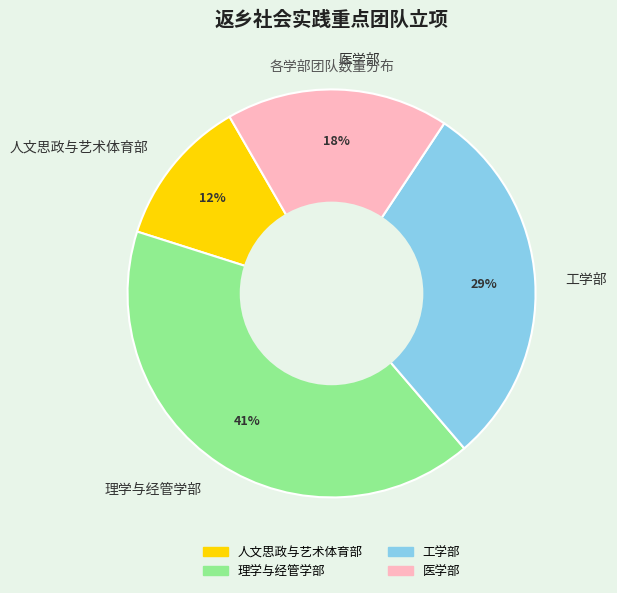

How many segments does this pie chart have?

4